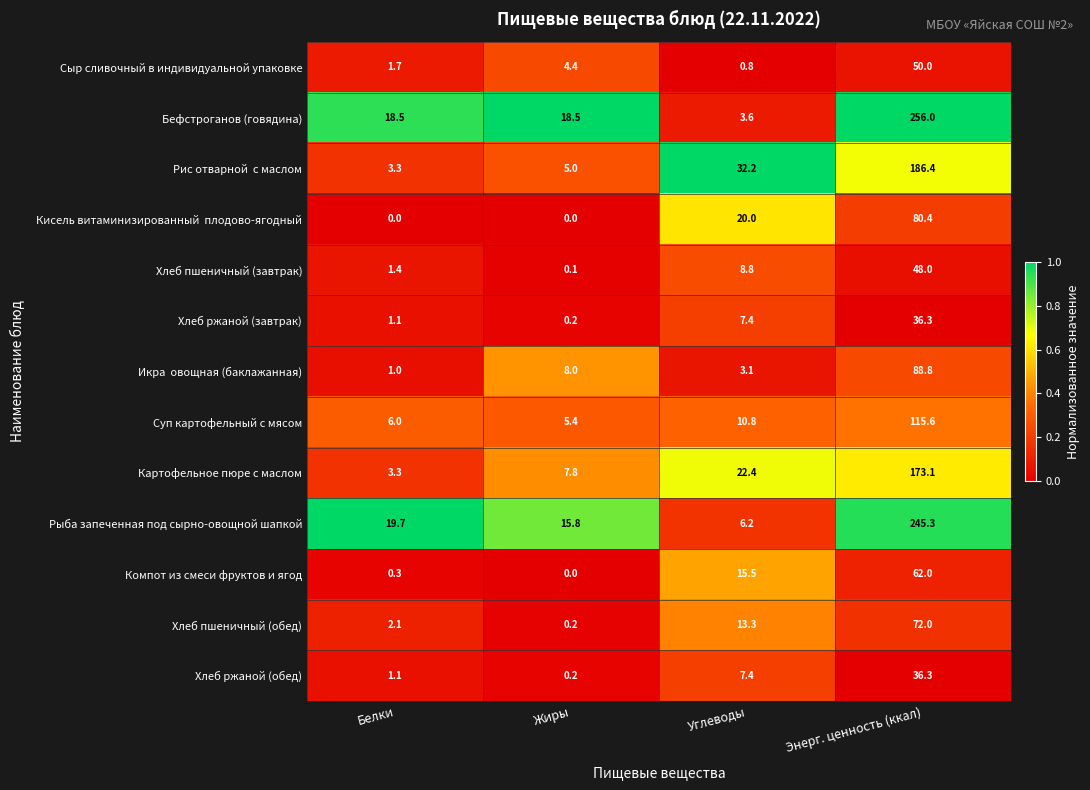

What is the greatest value displayed?

256.0